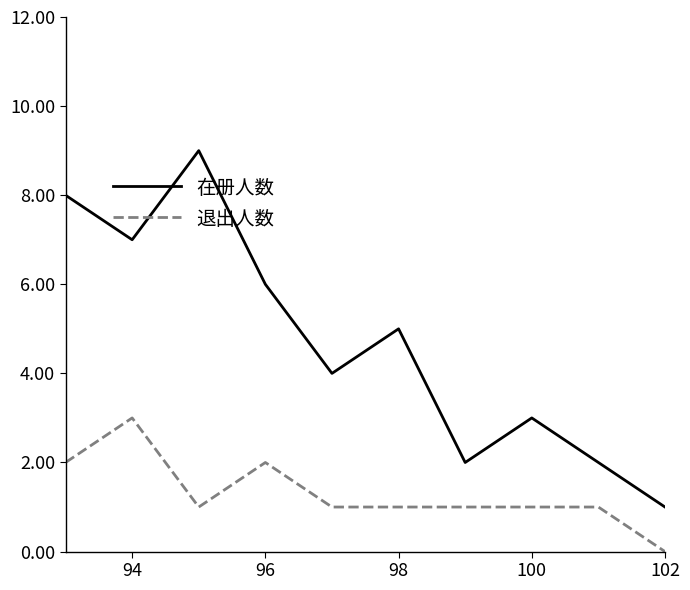

What is the difference between the maximum and minimum values in the 在册人数 series?

8